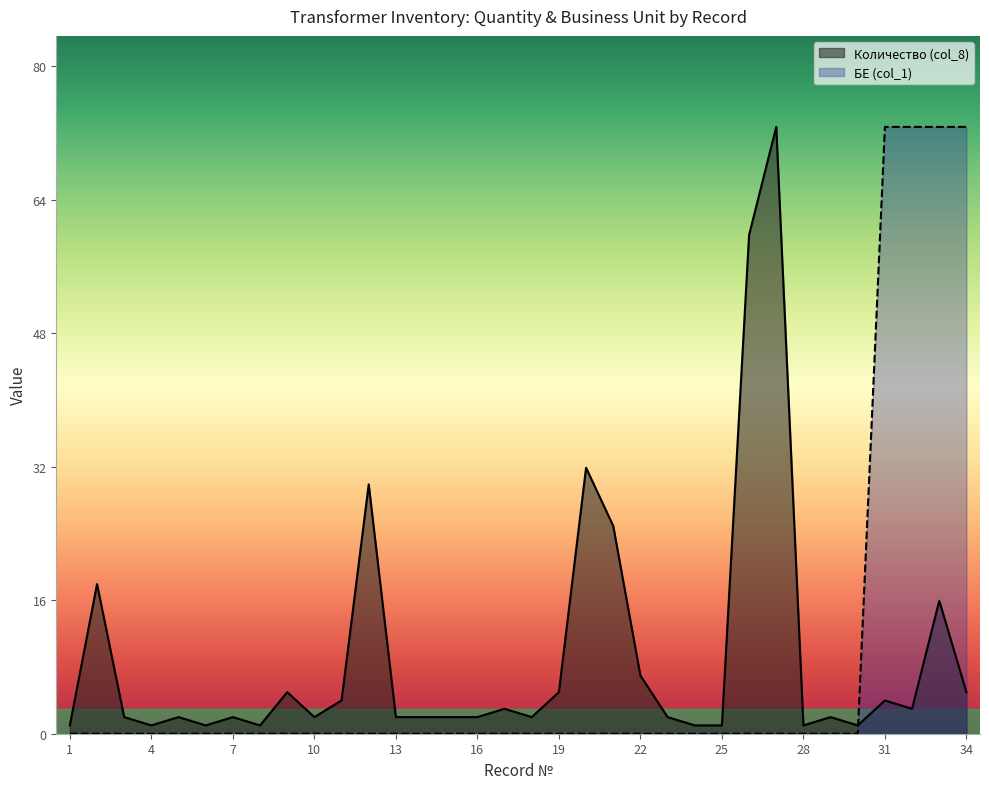

List the series in order of their peak value, highest first.

Количество (col_8), БЕ (col_1)